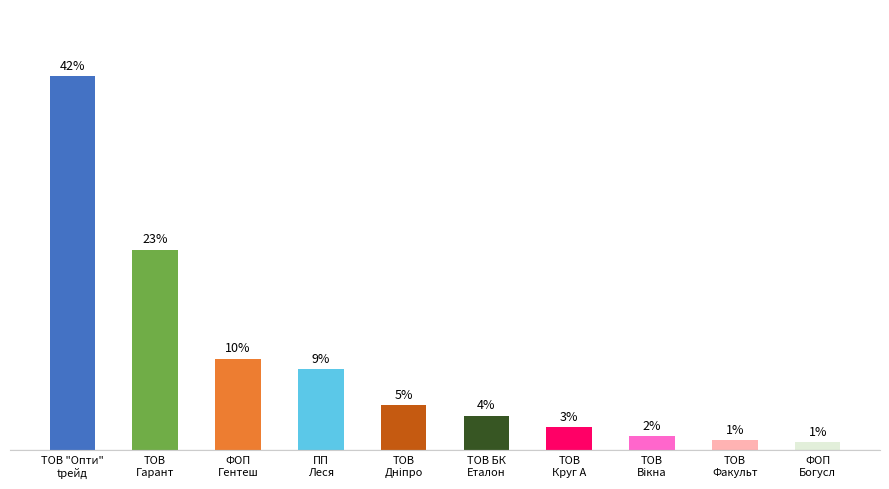

Are the bars horizontal?

No